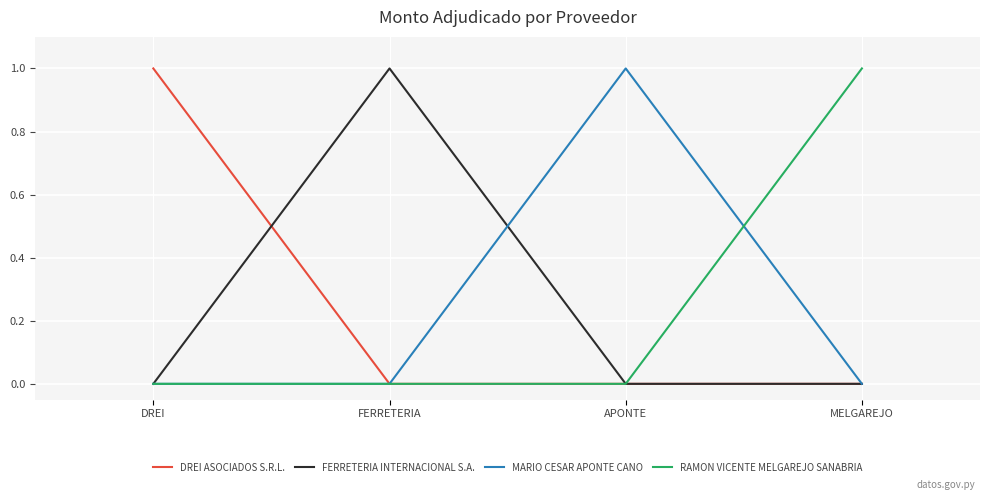

What position from the right is DREI?

4